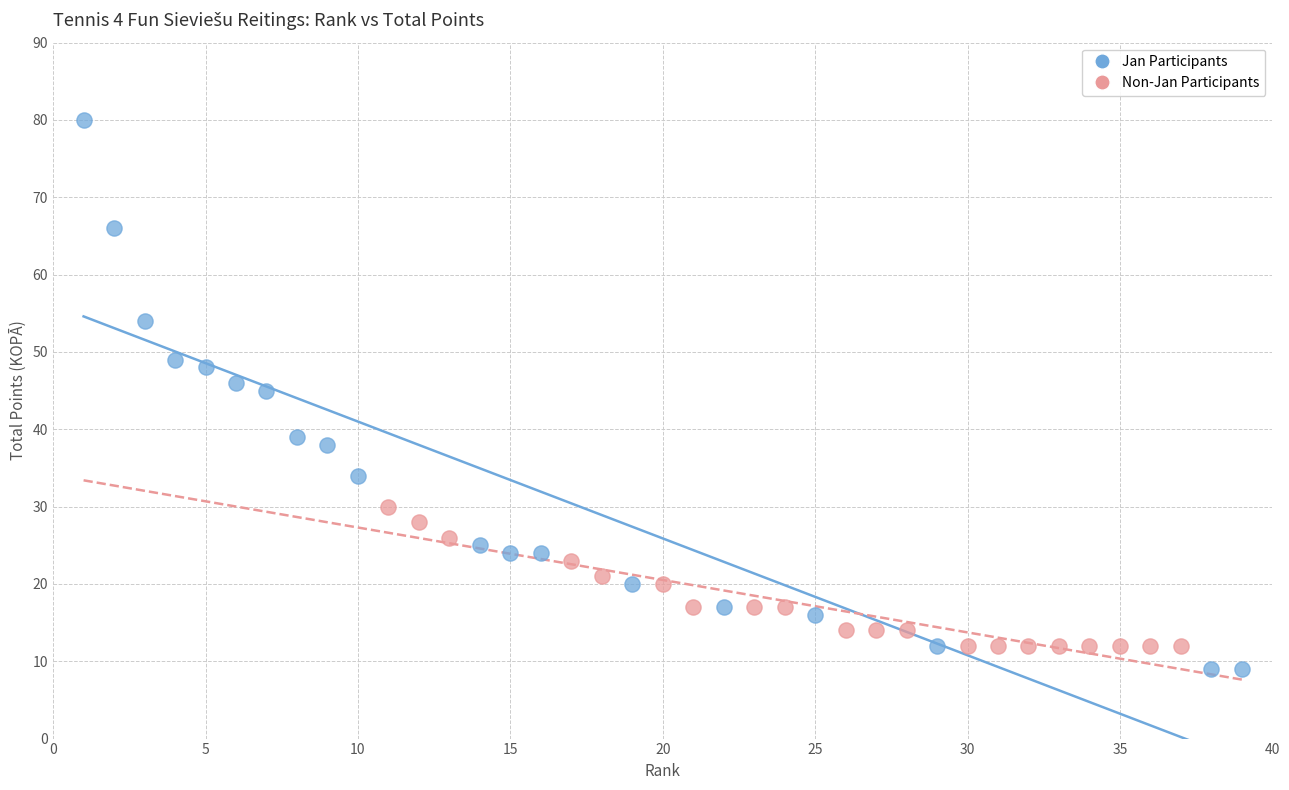

Which series contains the lowest Y value?

Jan Participants